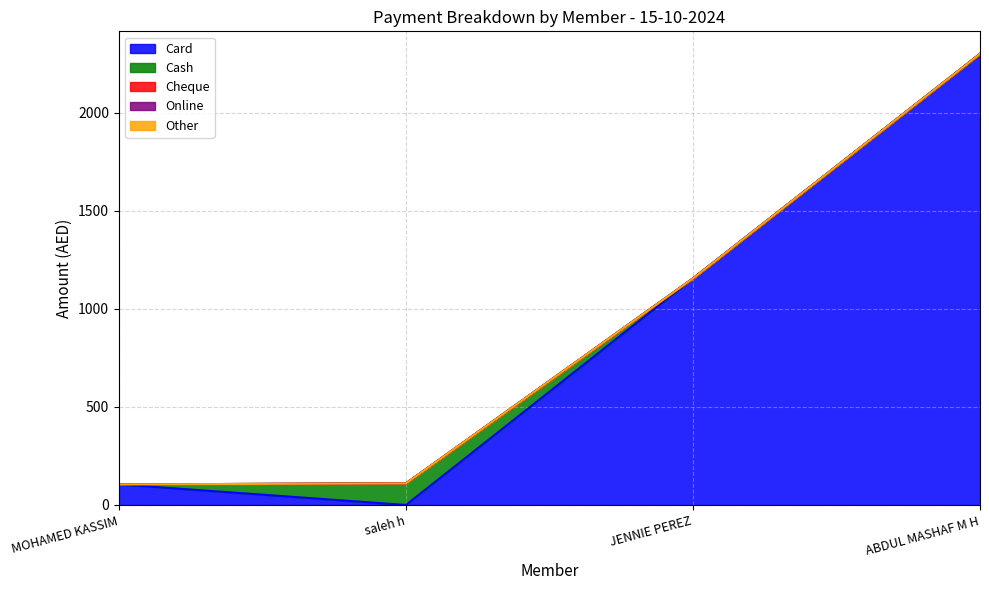

What are all the series names shown in the legend?

Card, Cash, Cheque, Online, Other